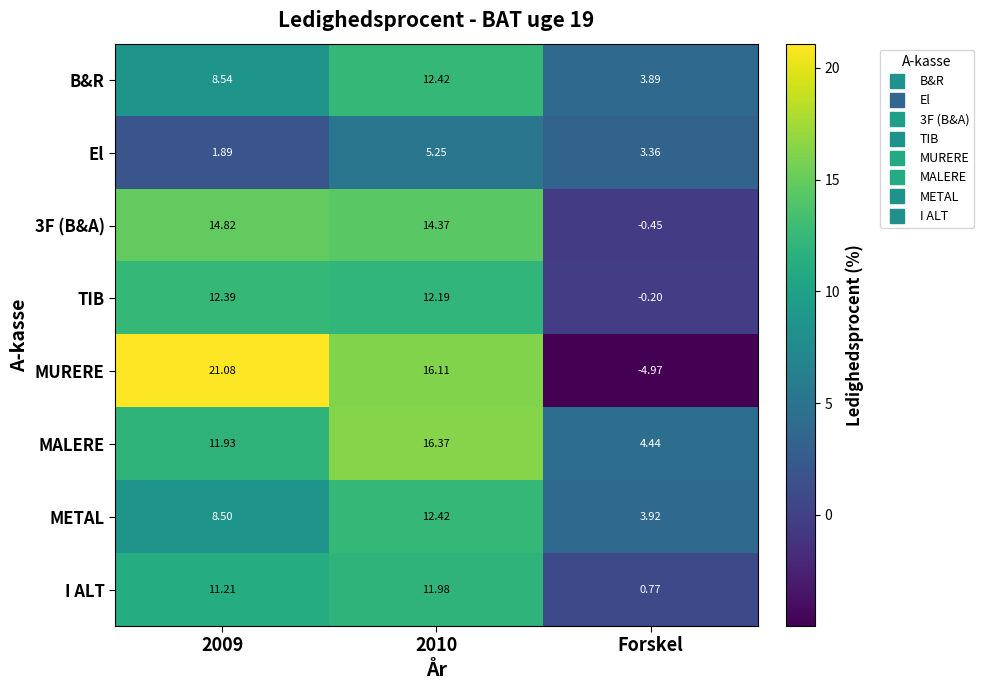

Between 2009 and Forskel, which series saw the biggest shift?

MURERE